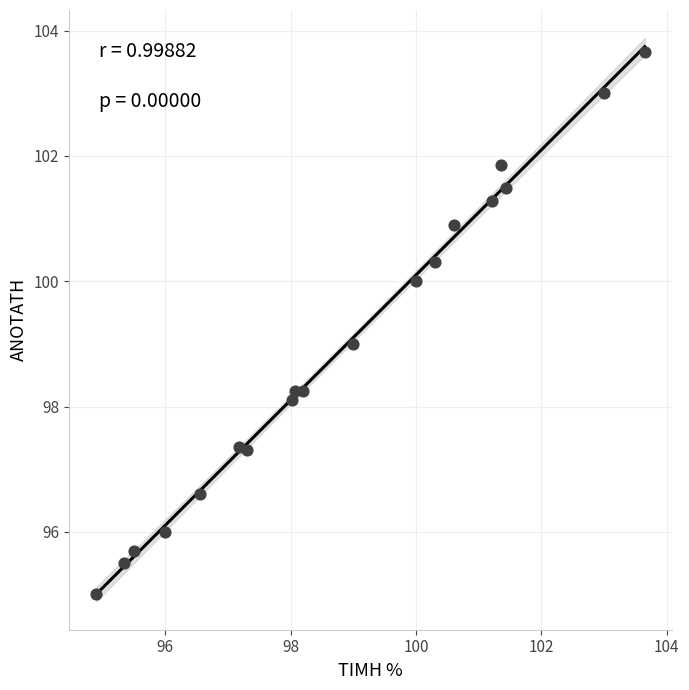

What is the range of X values (max minus min)?

8.7